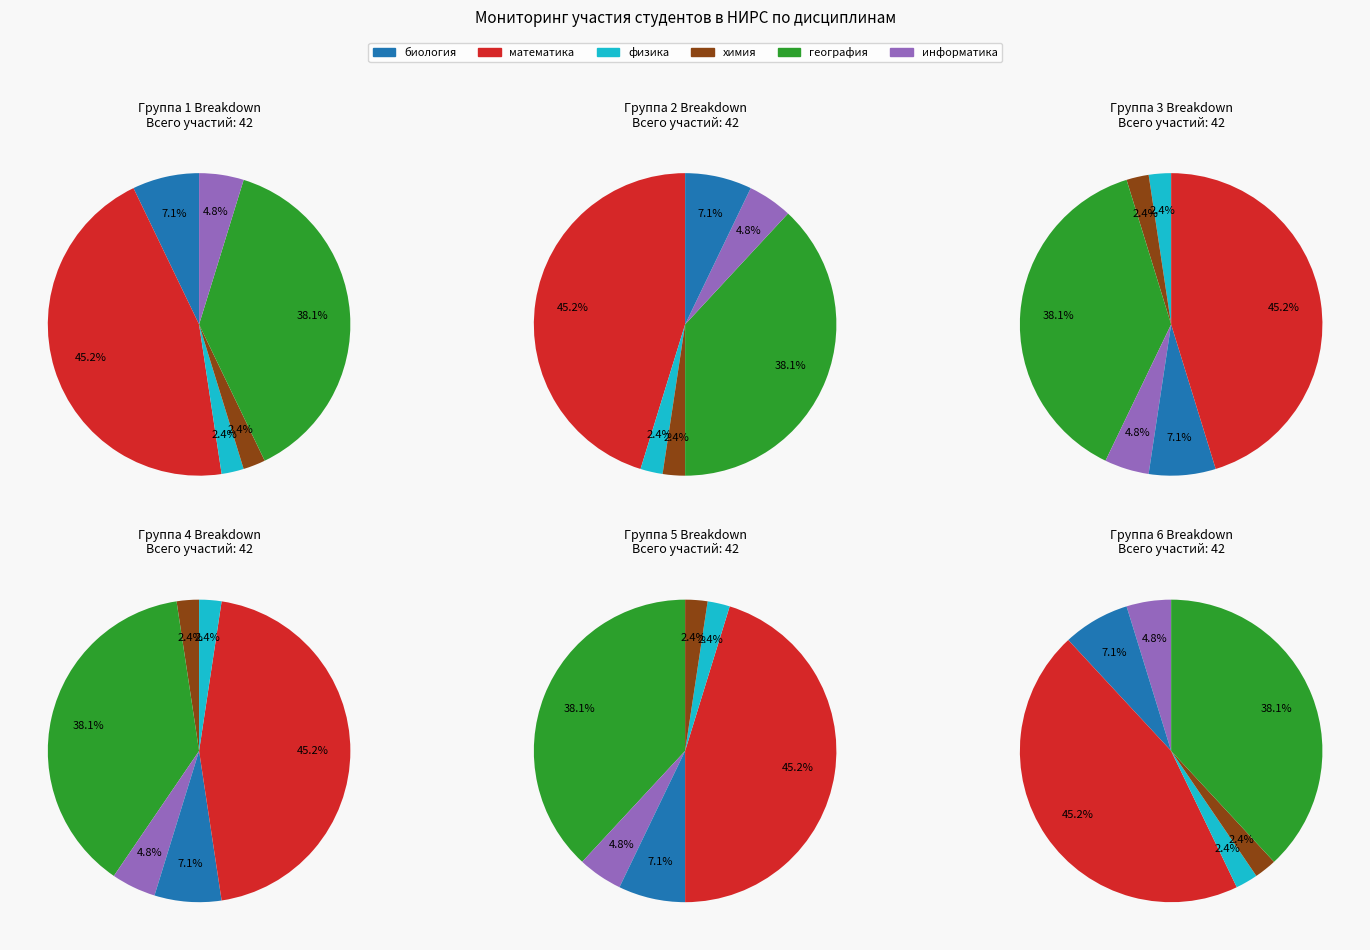

Count the number of slices in the pie.

6